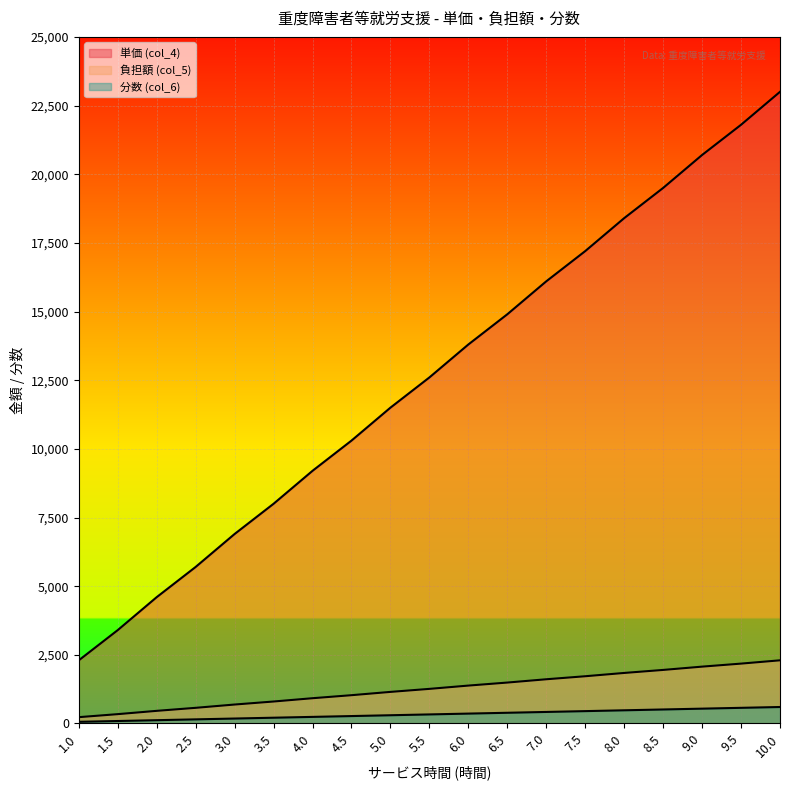

True or false: 負担額 (col_5) and 単価 (col_4) intersect in this chart.

False